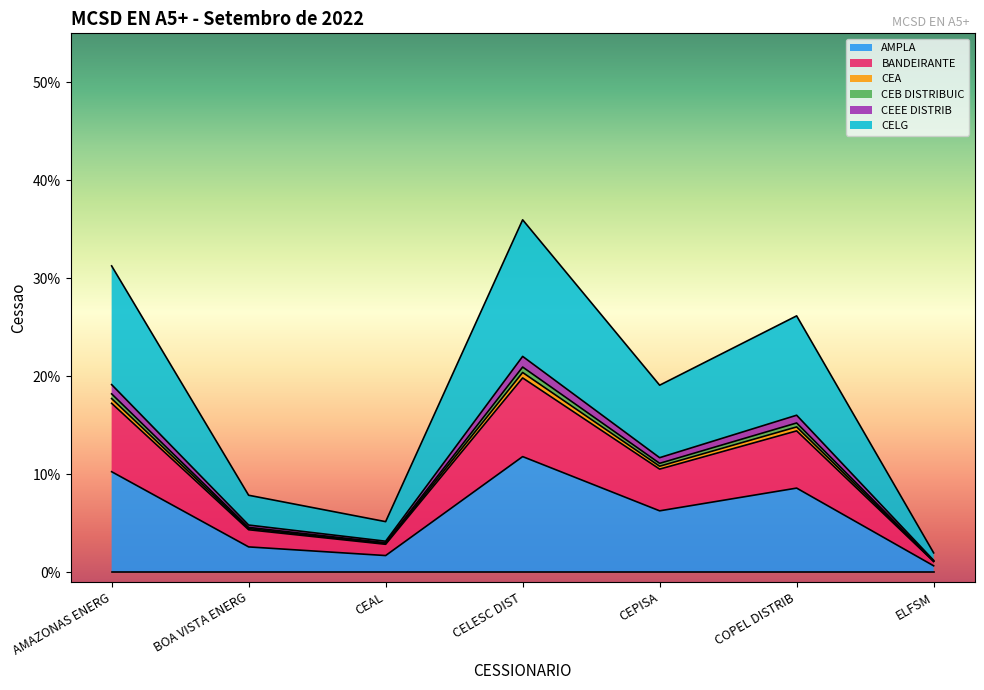

True or false: BANDEIRANTE has more than 1 interior local peaks.

True